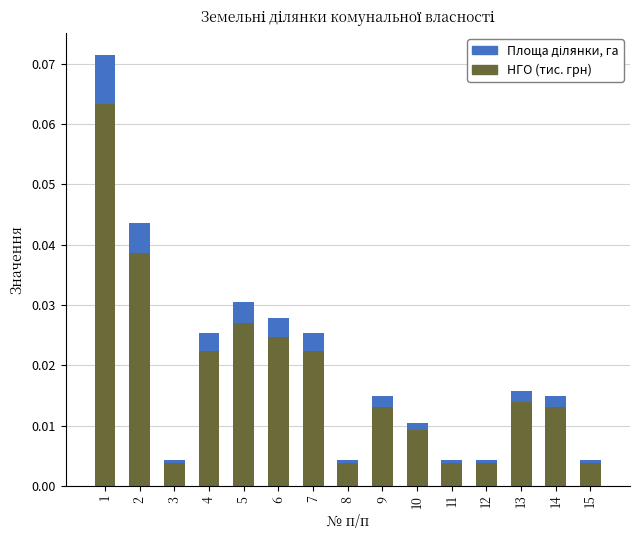

True or false: НГО (тис. грн) has a value of 0.0 at 3.

True